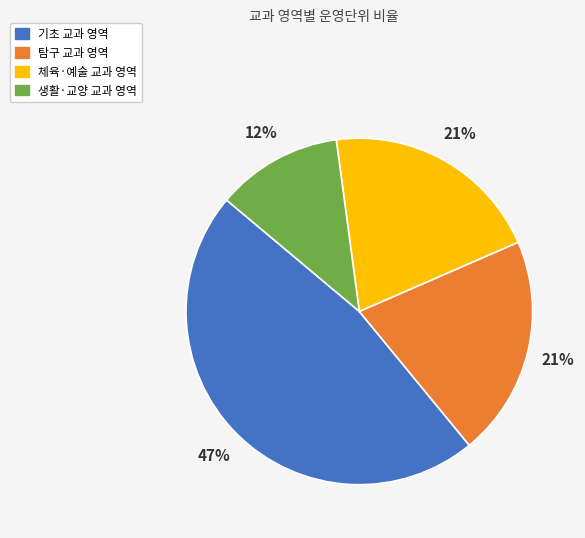

To the nearest percent, what is the difference between the largest and smallest slice percentages?

35%